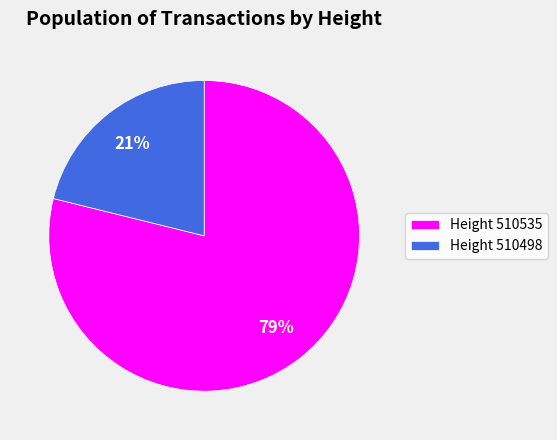

To the nearest percent, what is the difference between the Height 510498 and Height 510535 slice percentages?

58%